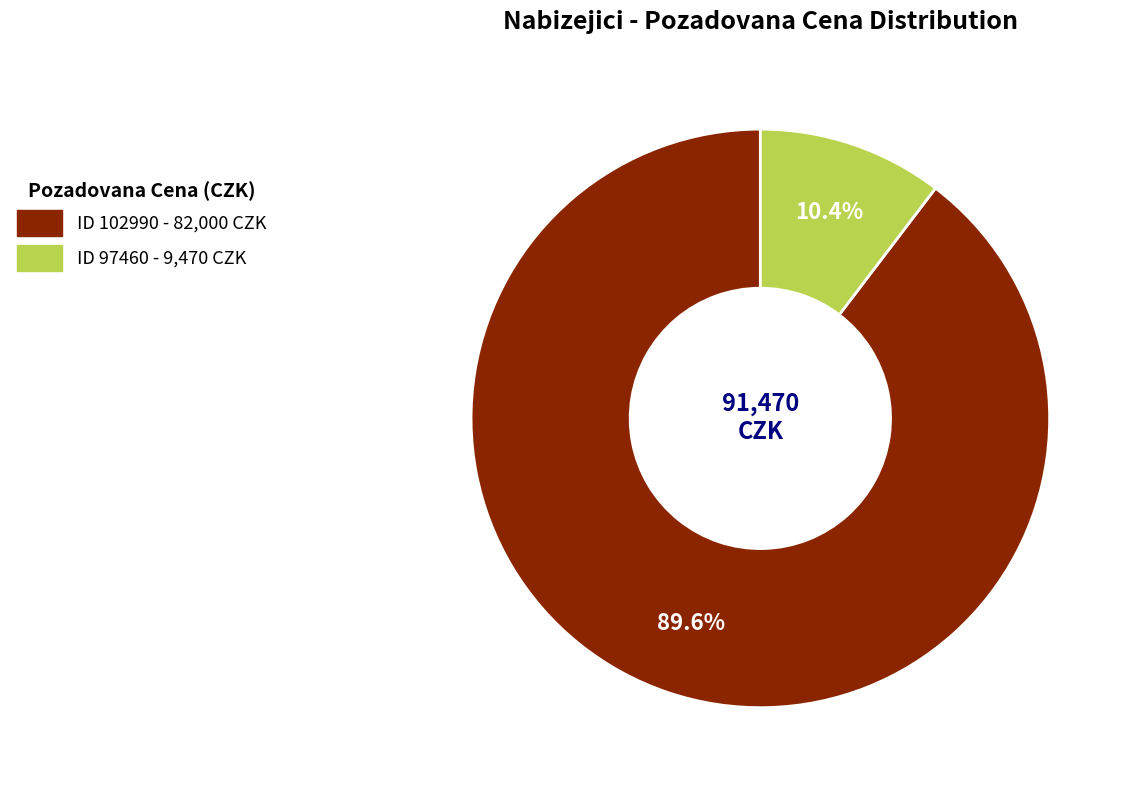

Which slice represents more than half of the pie?

ID 102990 - 82,000 CZK